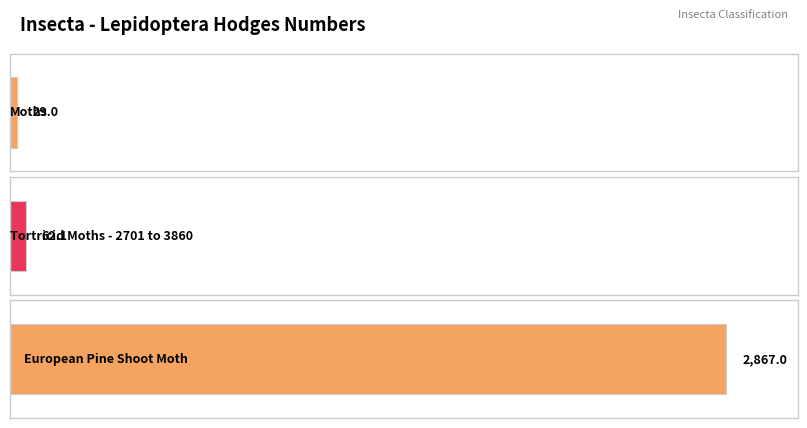

Reading right to left, extract all data points from this chart.

2867.0	62.1	29.0